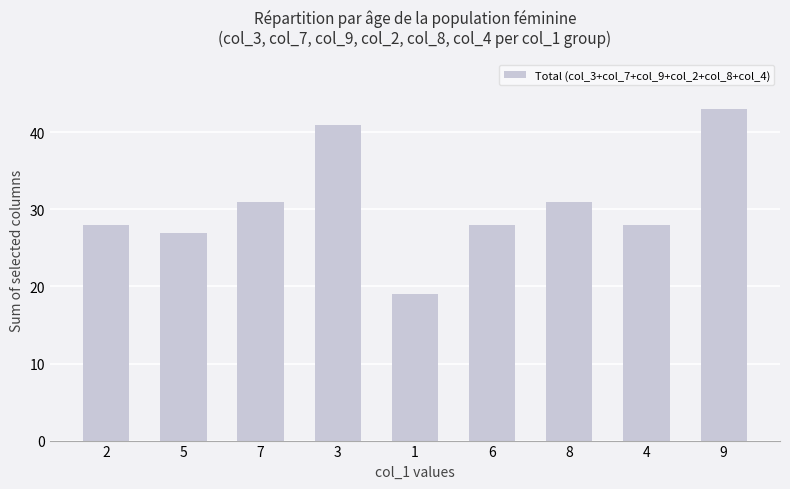

What is the label of the 4th bar from the left?

3